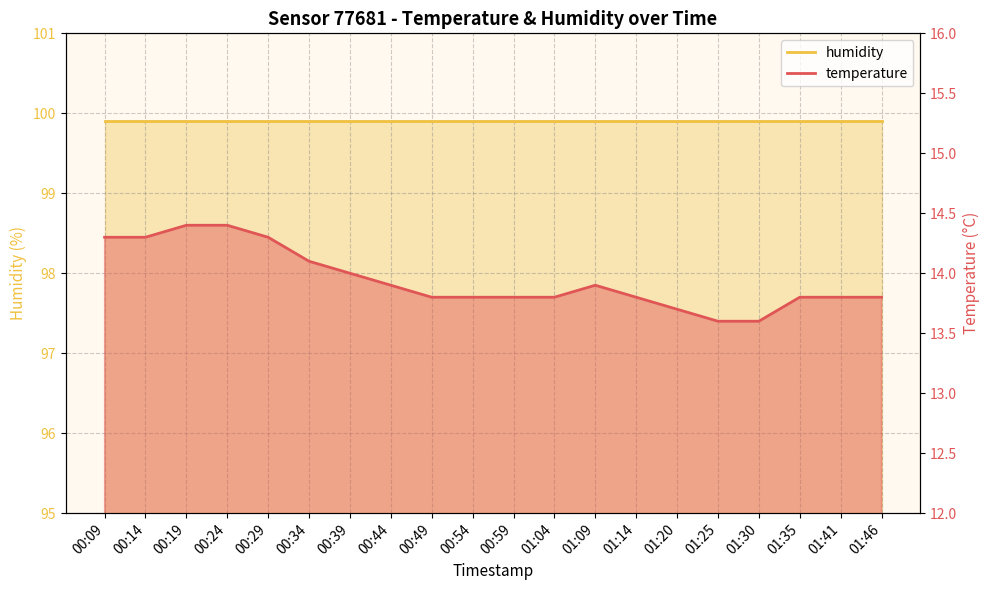

What is the approximate value at 01:35?

13.8